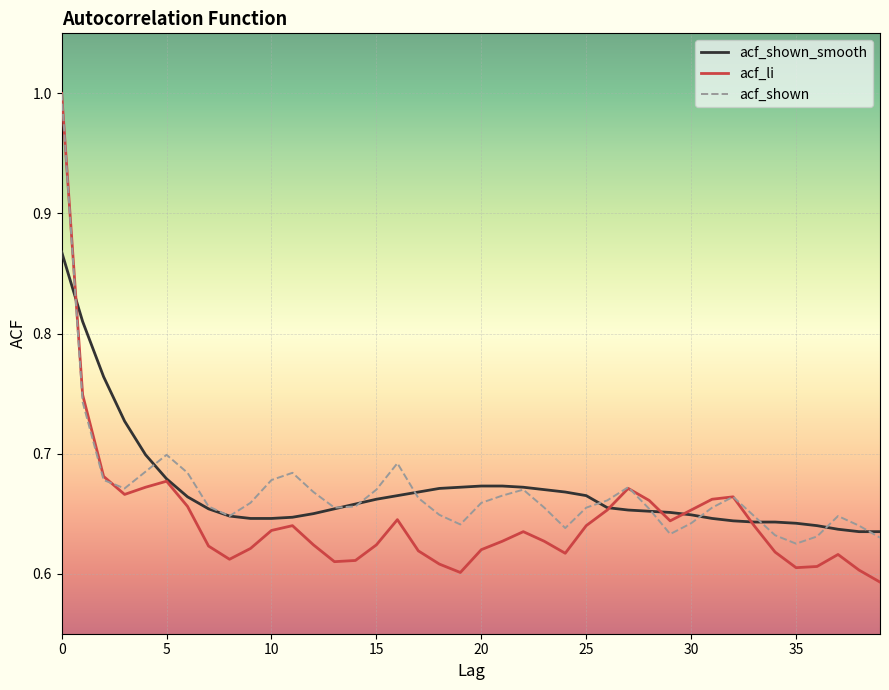

What is the difference between the second highest and minimum values in the acf_shown series?

0.1